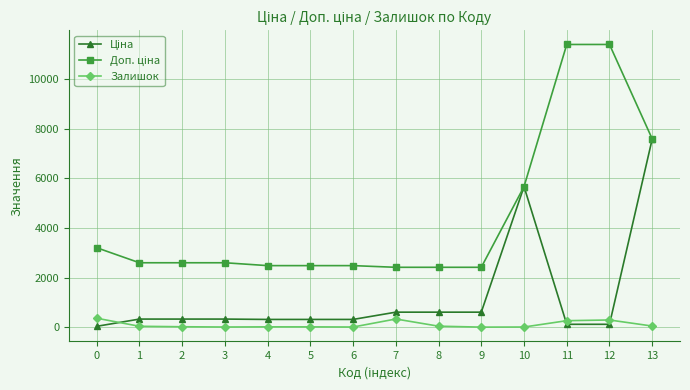

What is the total value across all series at 9?

3018.6